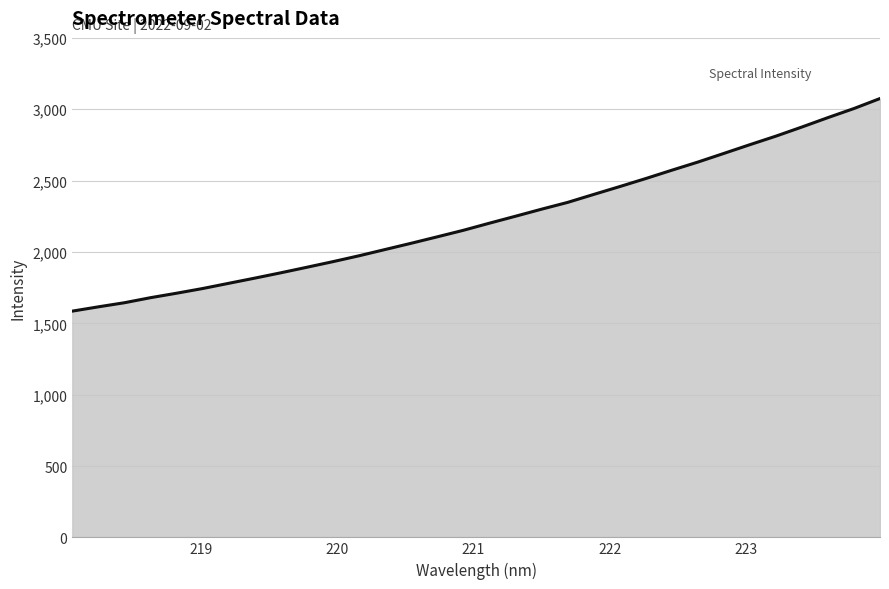

Count the number of values greater than 2201.

16